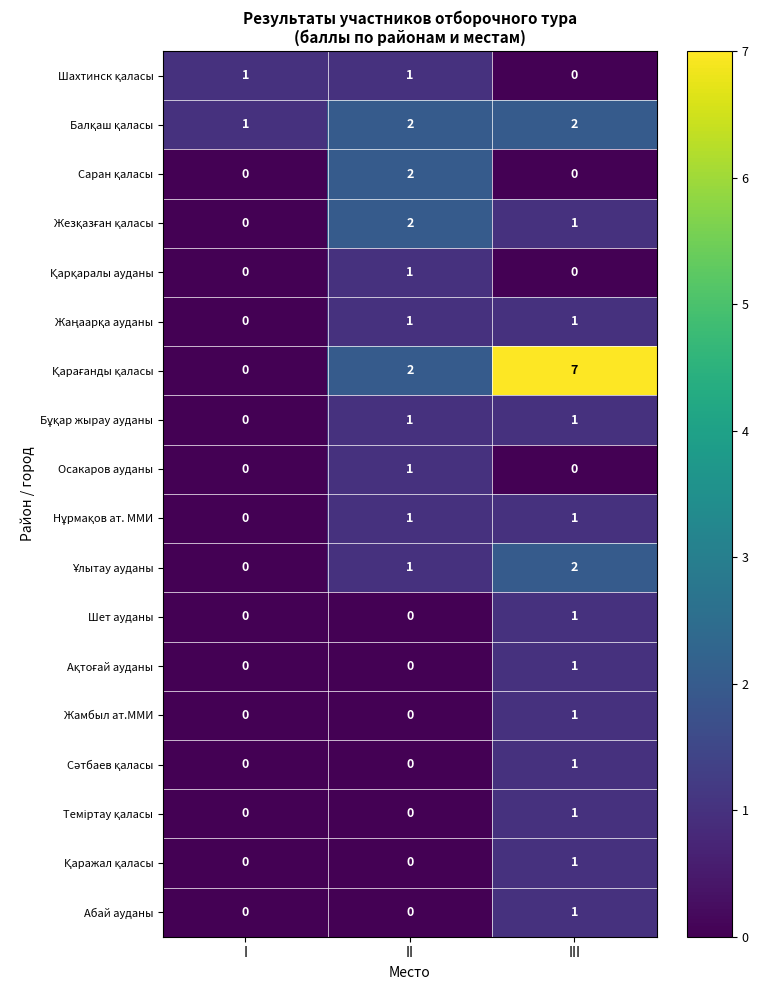

What is the difference between the highest and lowest values at III?

7